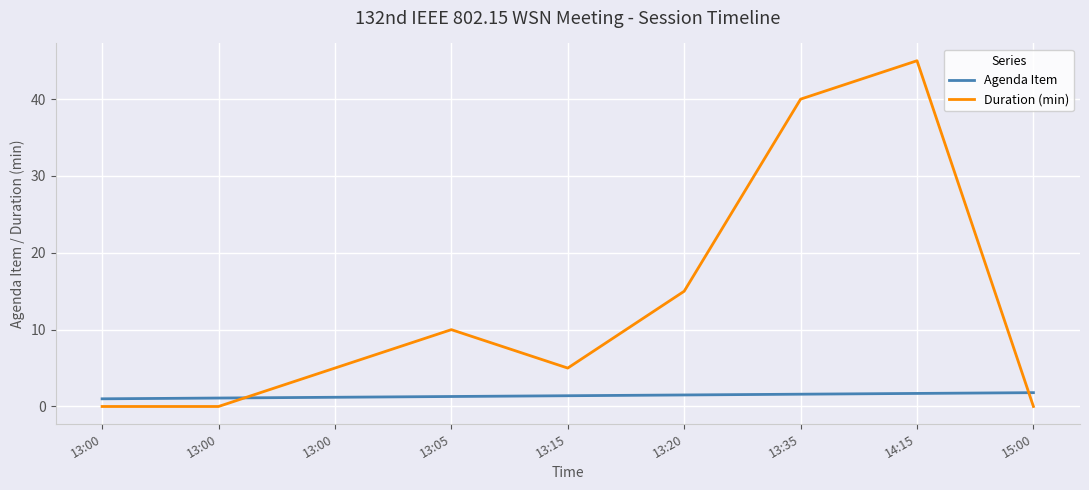

Is it true that Agenda Item equals 0.9 at 13:35?

False